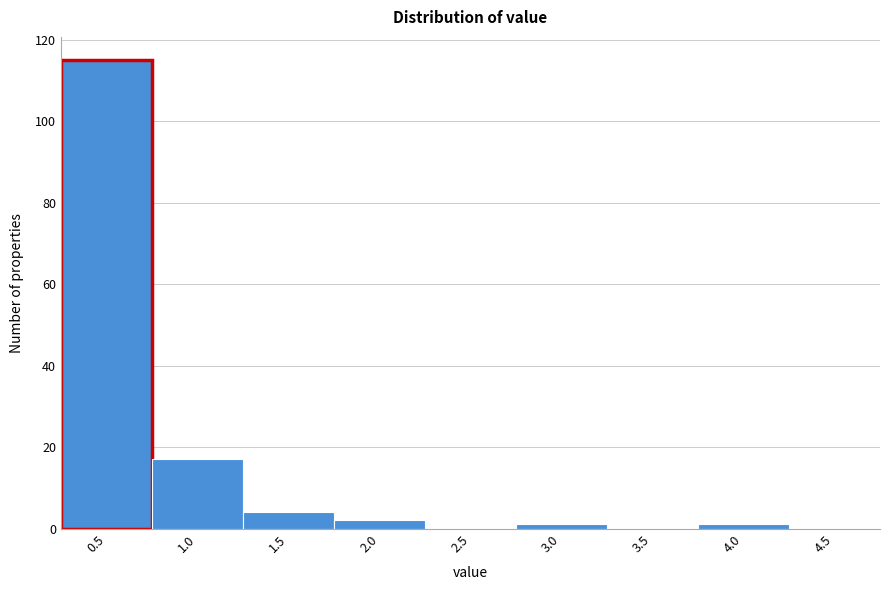

Reading left to right, extract all data points from this chart.

0.5=115	1.0=17	1.5=4	2.0=2	2.5=0	3.0=1	3.5=0	4.0=1	4.5=0